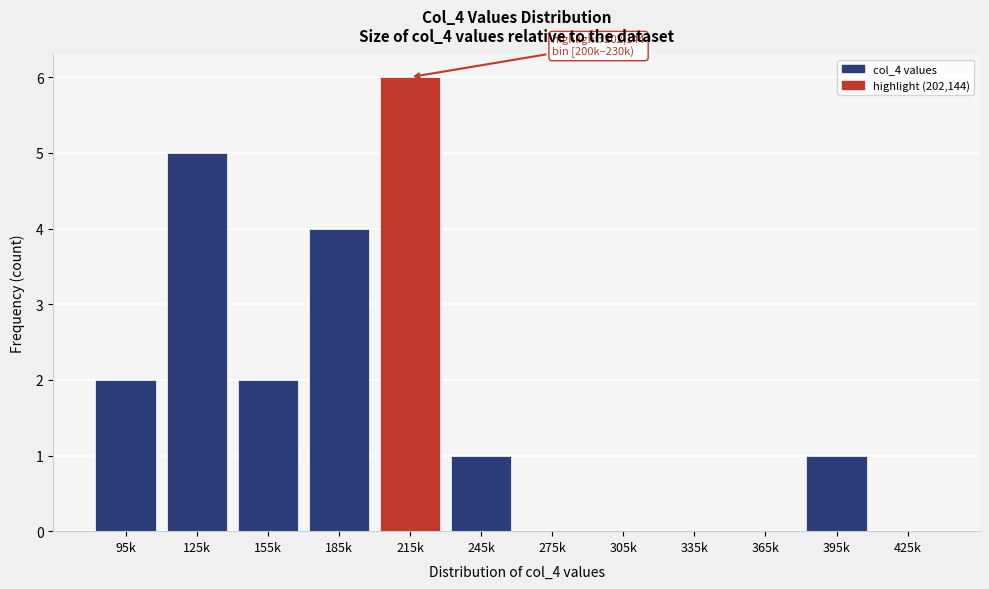

Reading left to right, list all the values displayed in this chart.

95k=2	125k=5	155k=2	185k=4	215k=6	245k=1	275k=0	305k=0	335k=0	365k=0	395k=1	425k=0